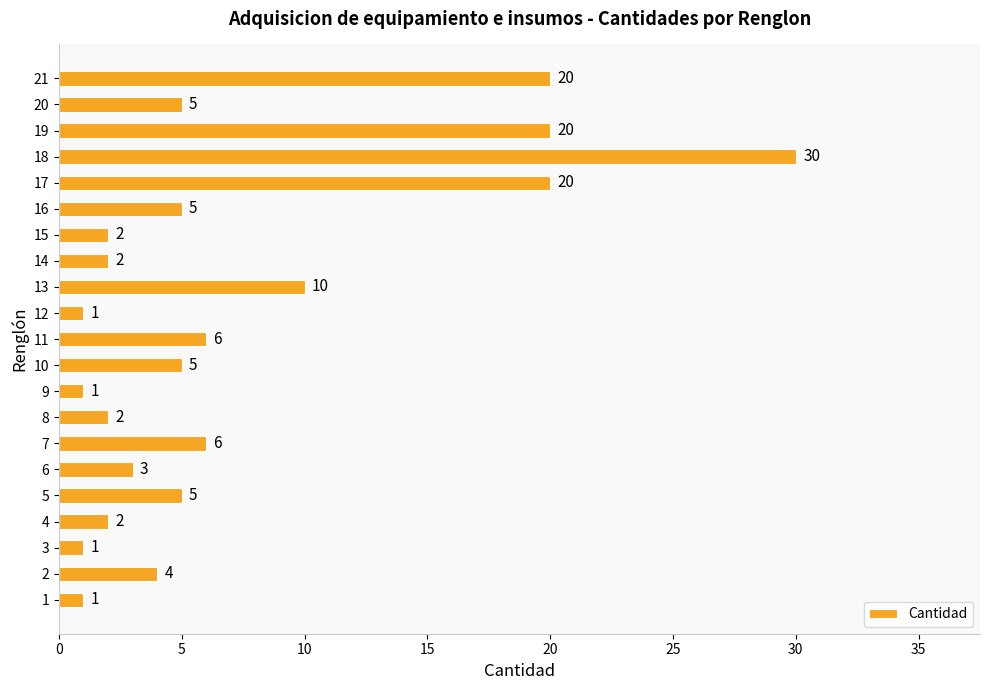

The value at 16 is 8. True or false?

False